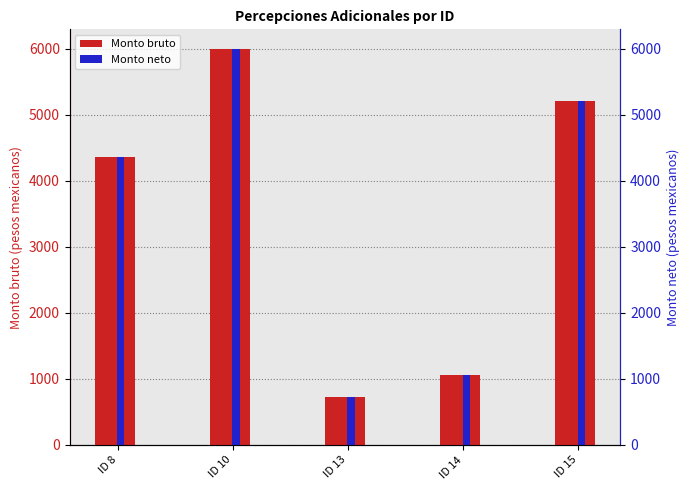

Which label corresponds to the smallest value in the chart?

ID 13